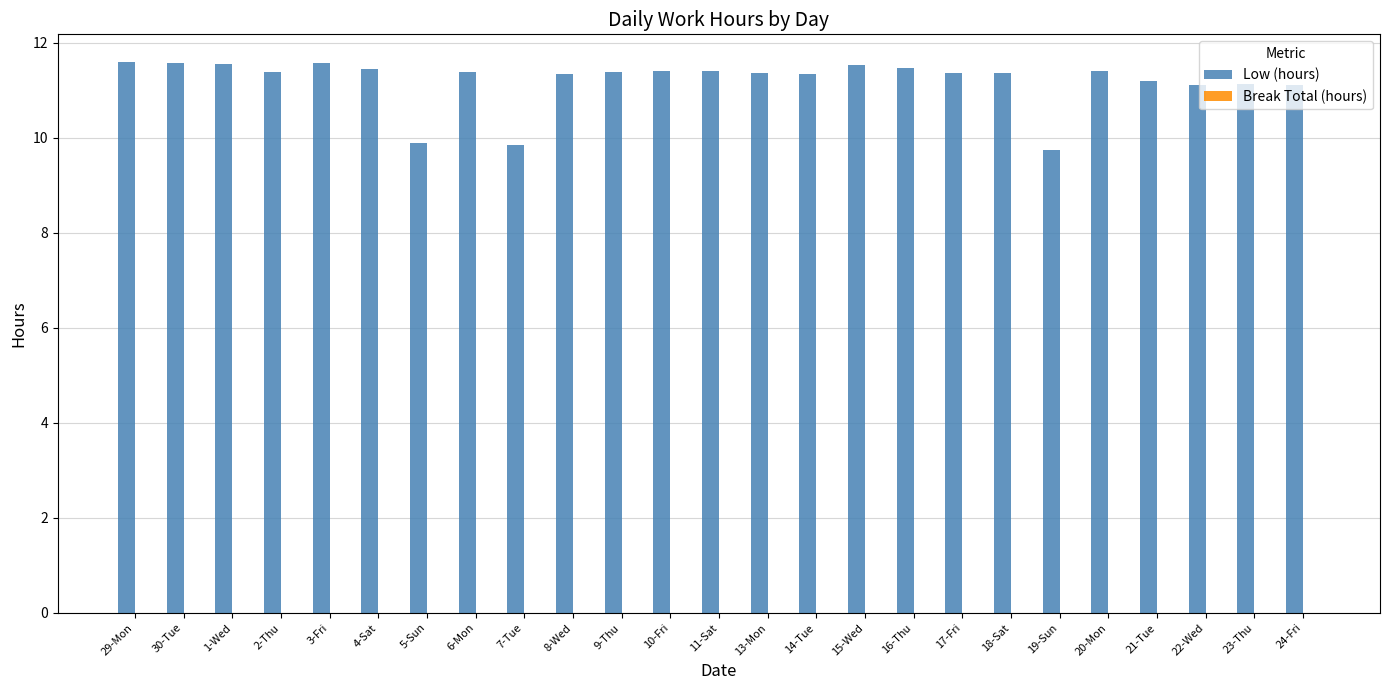

What is the greatest value displayed?

11.6